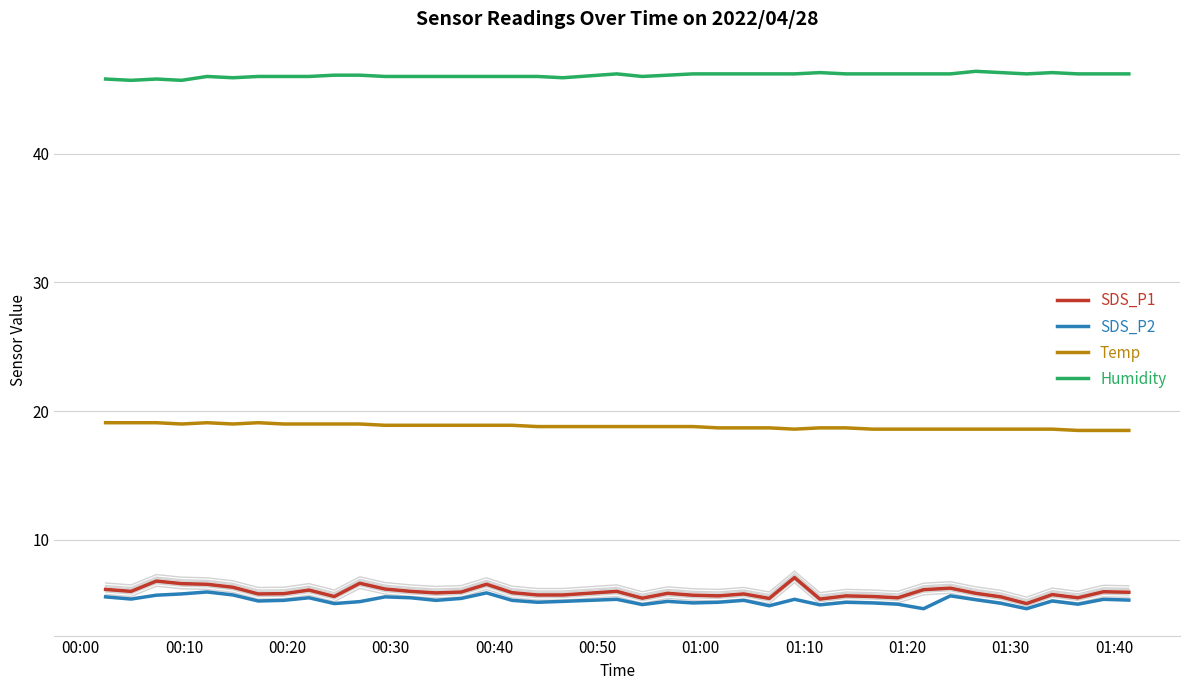

True or false: SDS_P2 and Temp cross at least once.

False